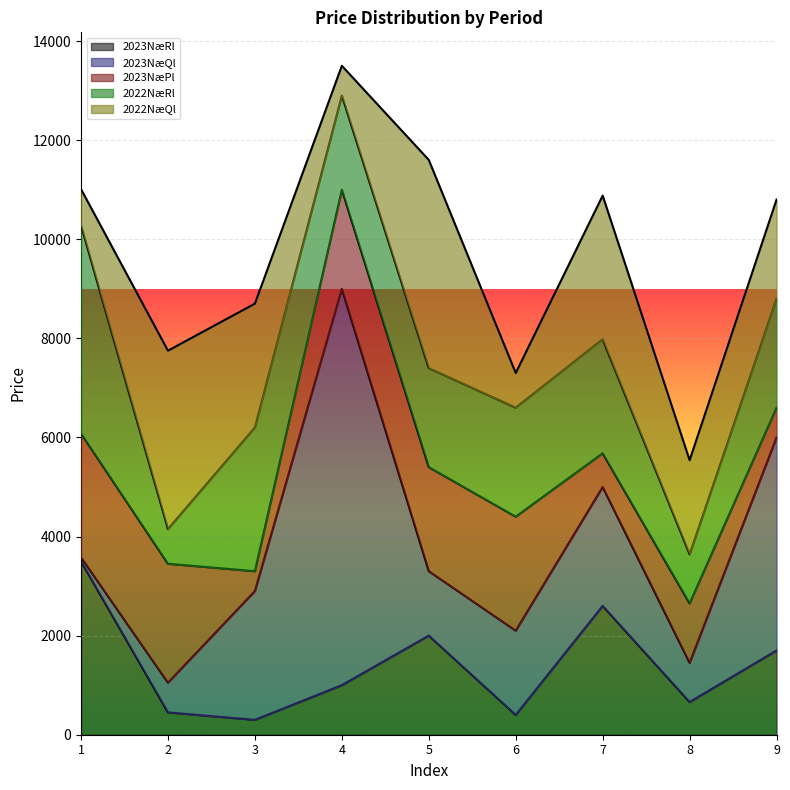

How many series are shown in this chart?

5